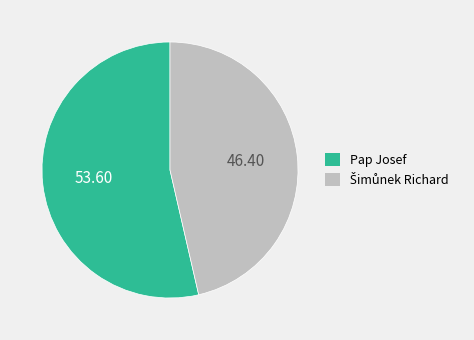

How many slices are in this pie chart?

2